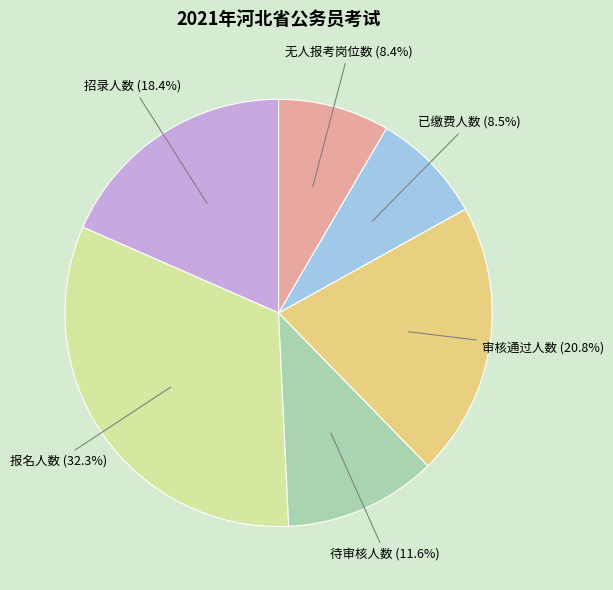

Is there a majority slice in this chart?

No